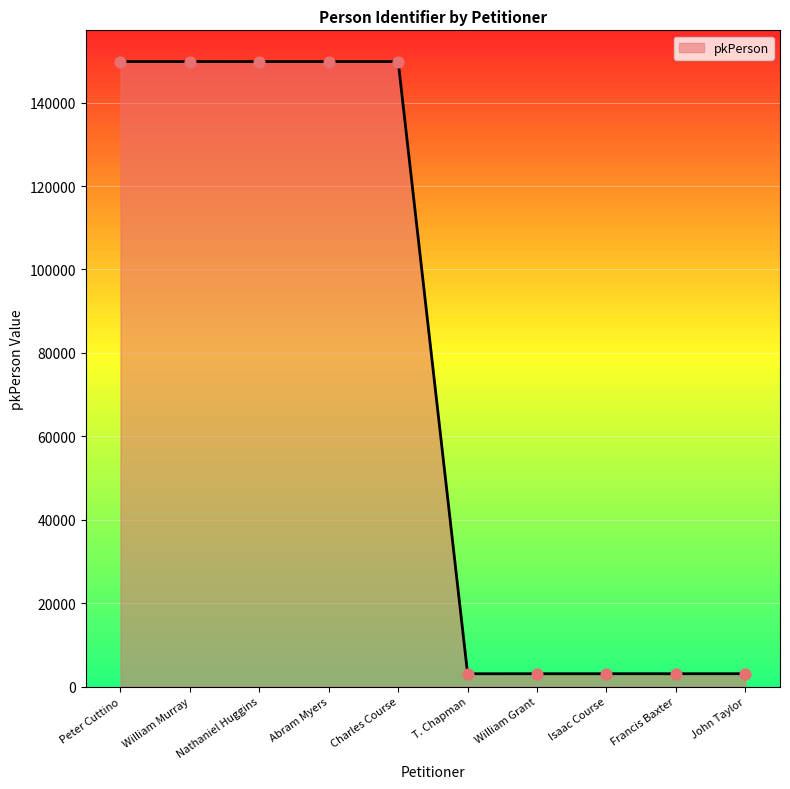

What is the change in value from William Murray to Isaac Course?

-146761